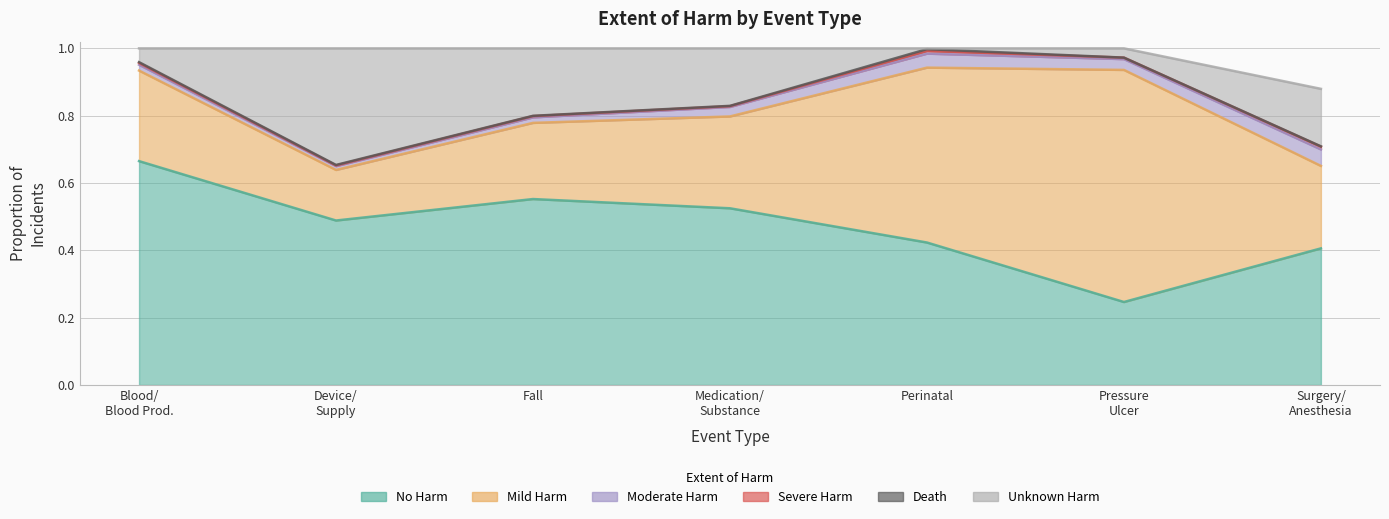

True or false: No Harm and Moderate Harm cross at least once.

False